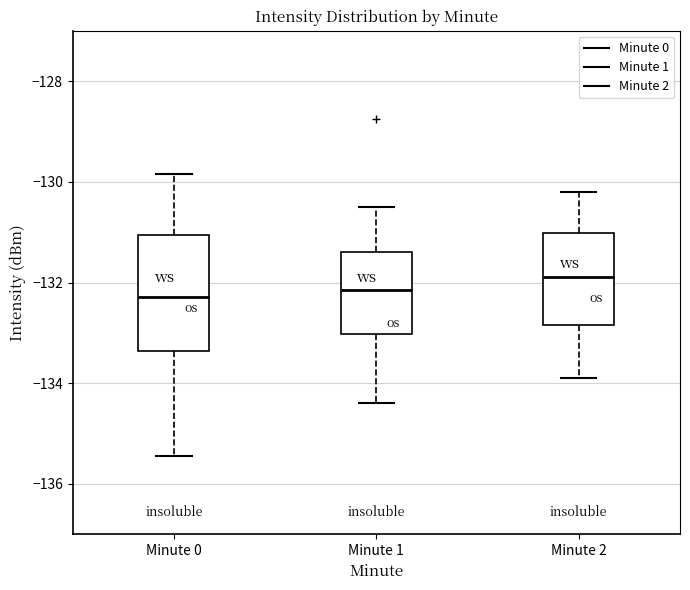

Reading left to right, transcribe this box plot: for each box, give where its median line is, the range the box spans, and where its two whiskers end, as read against the y-axis. The values are not printed on the chart, so give them approximately, as read against the axis.

Minute 0: median -132.2, box -133.4 to -131.0, whiskers -135.4 to -129.8
Minute 1: median -132.2, box -133.0 to -131.4, whiskers -134.4 to -130.4
Minute 2: median -131.8, box -132.8 to -131.0, whiskers -133.8 to -130.2